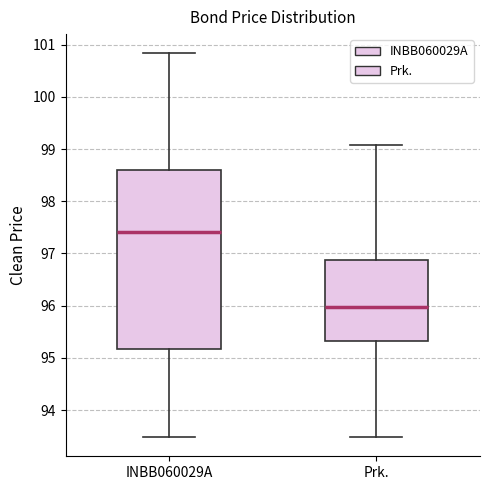

Which box's median line is the highest?

INBB060029A